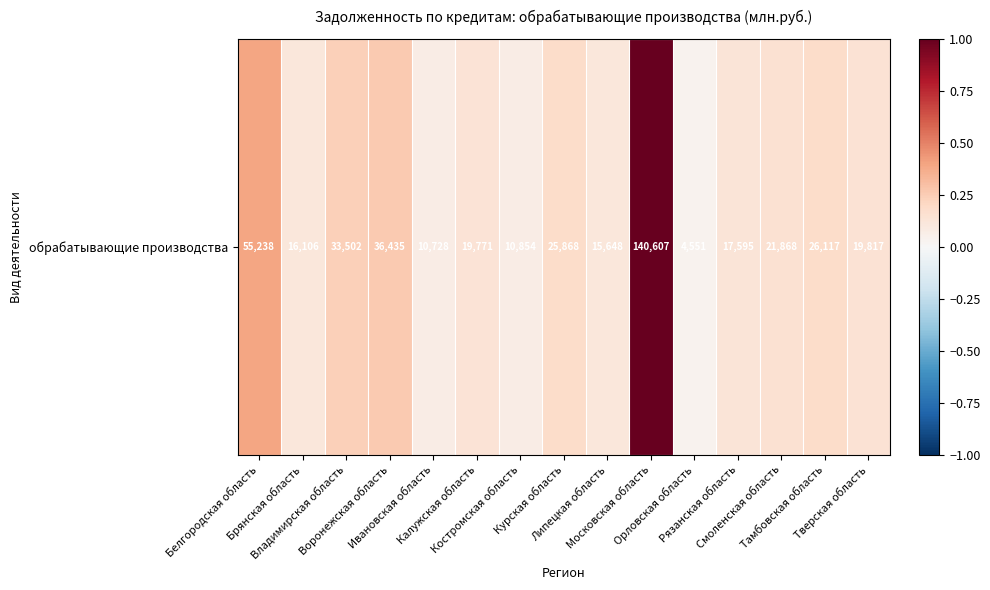

Count the number of categories in the chart.

15